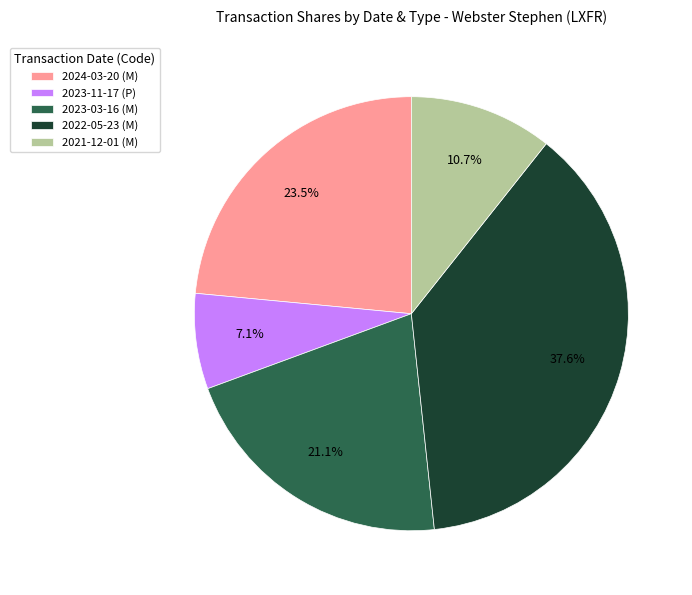

Is it true that 2023-03-16 (M) is 21% of the pie?

True